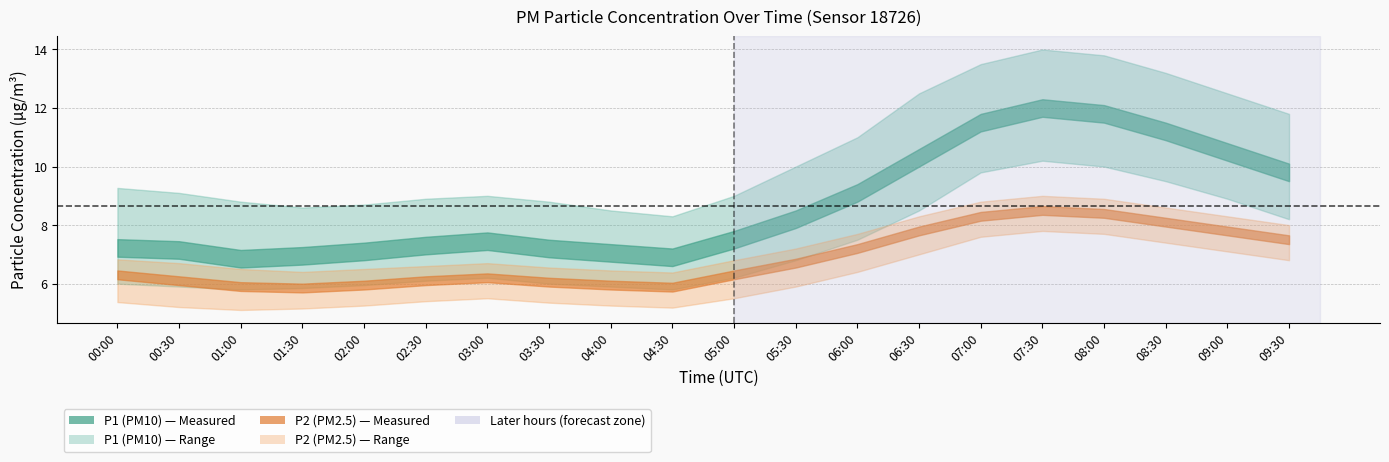

What is the sum of all P1_lower values?

145.1